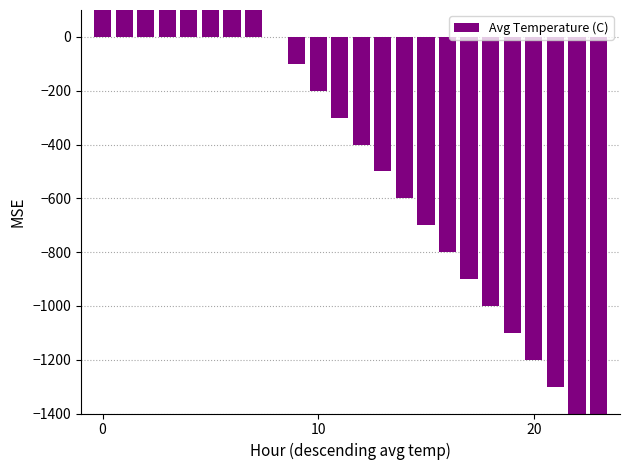

How many data points are above -300?

11